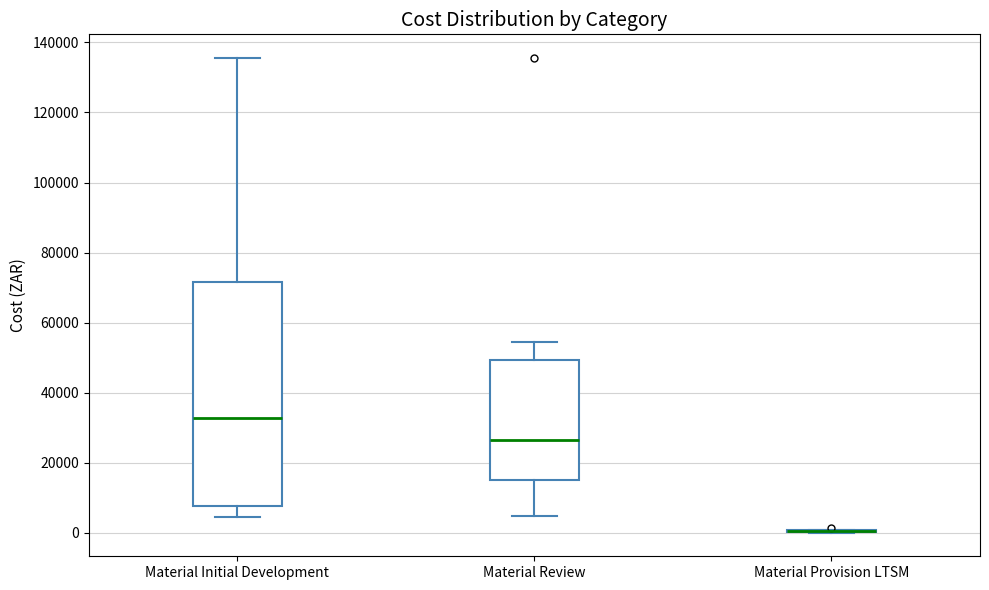

Reading left to right, read every box against the y-axis: the position of its median line, the range the box covers, and the ends of its whiskers. The values are not printed on the chart, so give them approximately, as read against the axis.

Material Initial Development: median 32000, box 8000 to 72000, whiskers 4000 to 136000
Material Review: median 26000, box 16000 to 50000, whiskers 4000 to 54000
Material Provision LTSM: box collapsed to a line at 0, whiskers 0 to 0